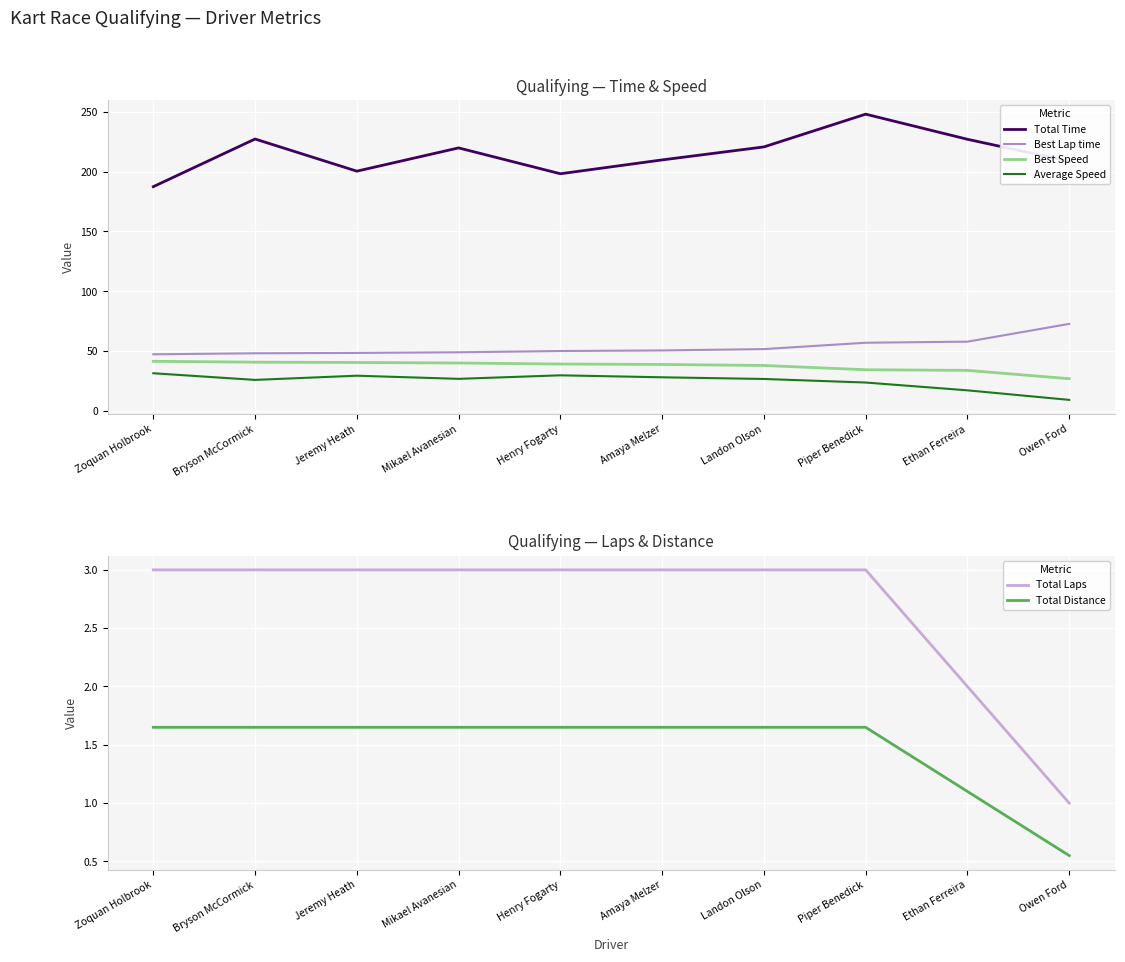

Where does the Best Speed series first go above 39?

Zoquan Holbrook